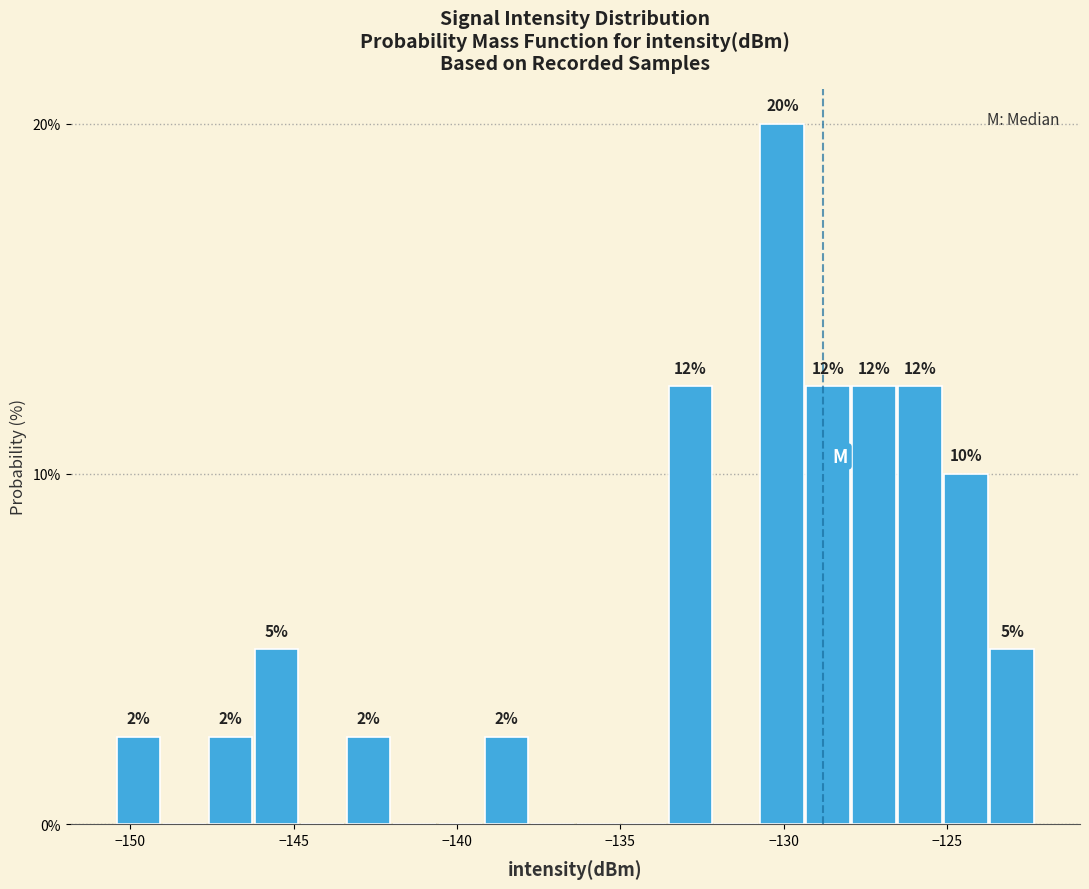

Read against the x-axis, roughly where is the centre of the tallest bar?

-130.0